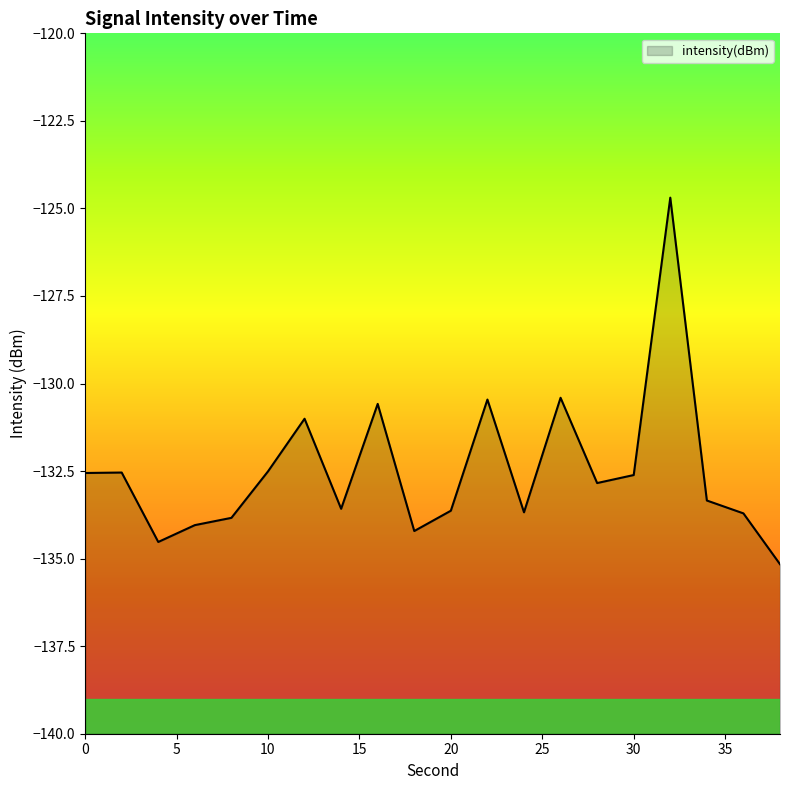

What is the value of the 16th point from the left?

-132.6